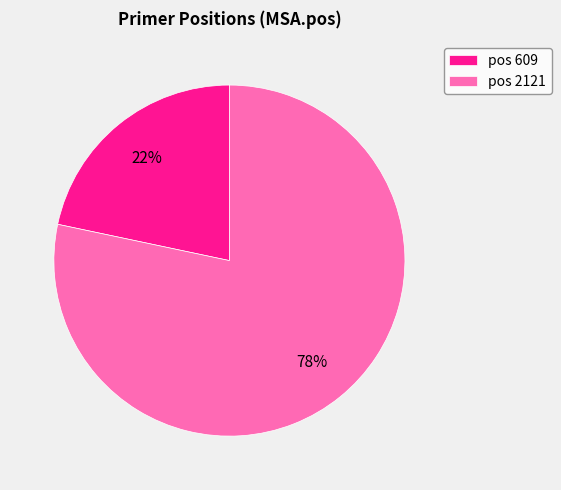

Is it true that pos 609 is 14% of the pie?

False